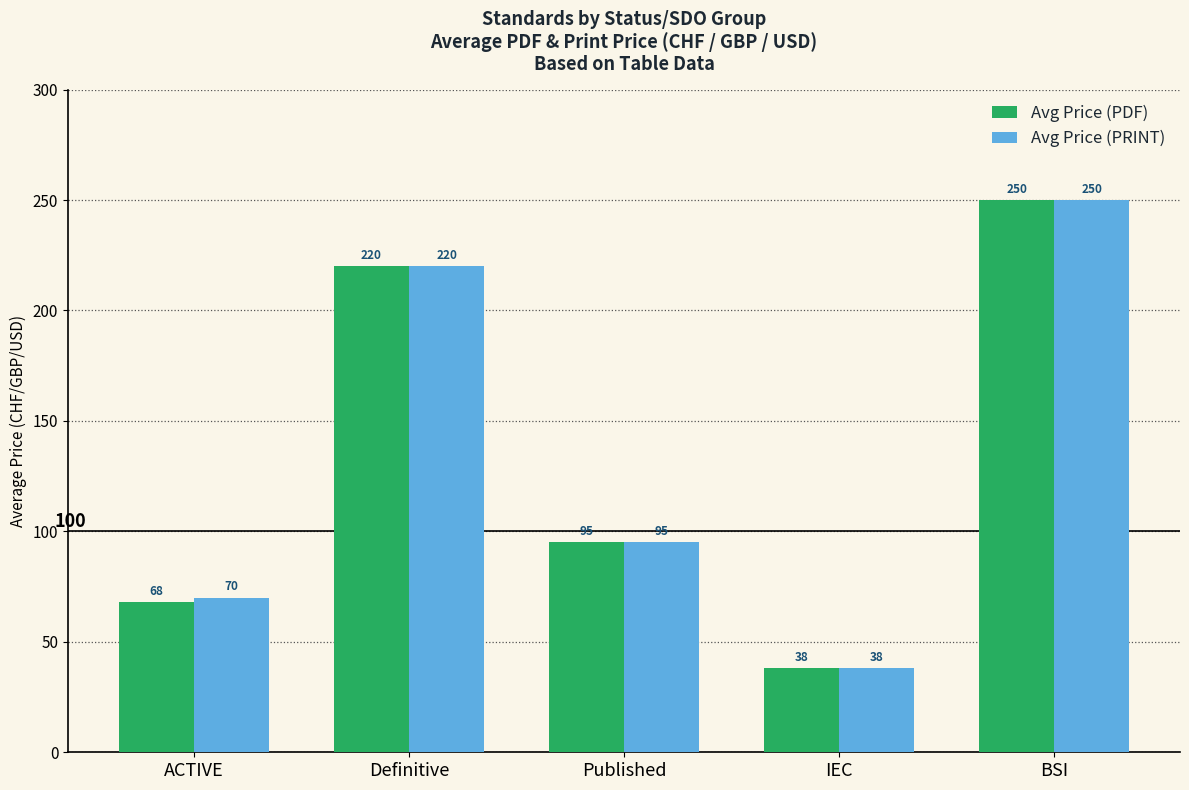

What is the average value of the Avg Price (PDF) series?

134